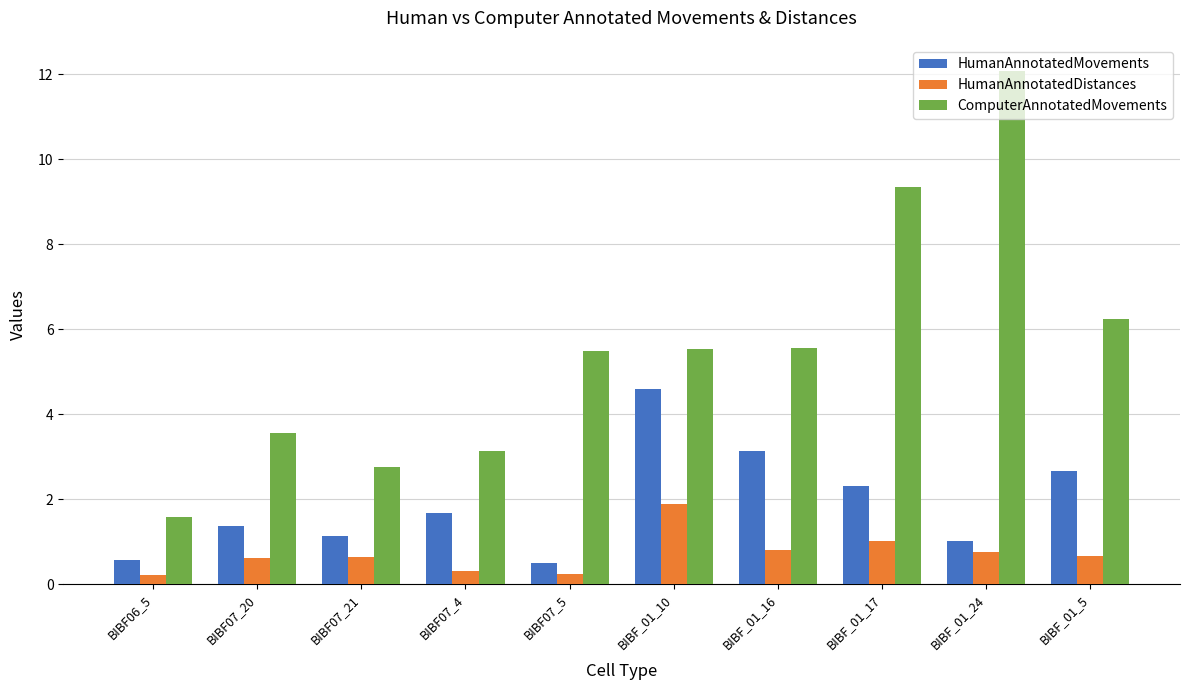

What is the difference between the HumanAnnotatedMovements values at BIBF_01_16 and BIBF_01_17?

0.8